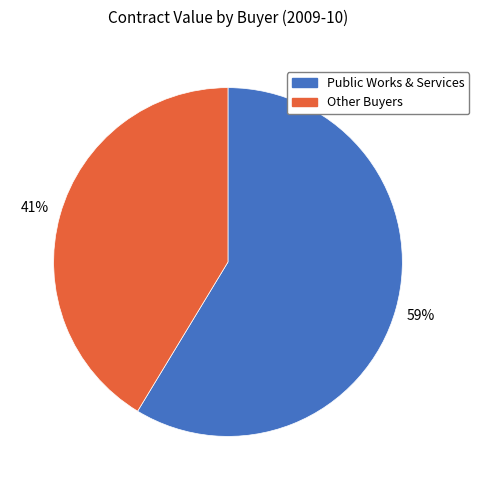

Count the number of slices in the pie.

2